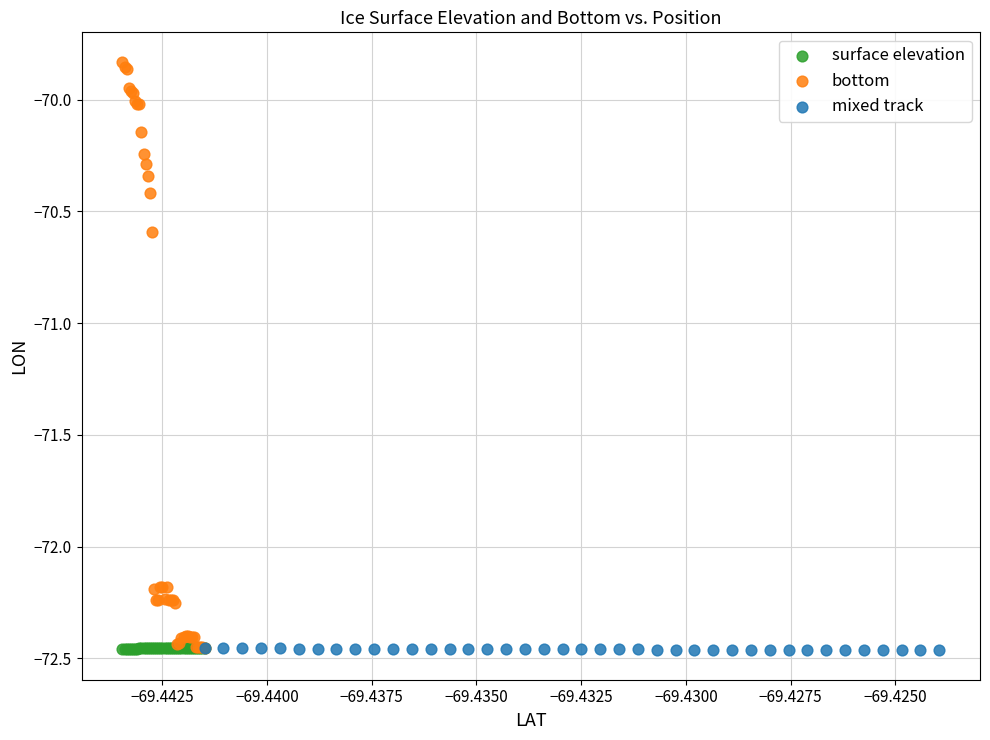

Which series contains the highest Y value?

bottom